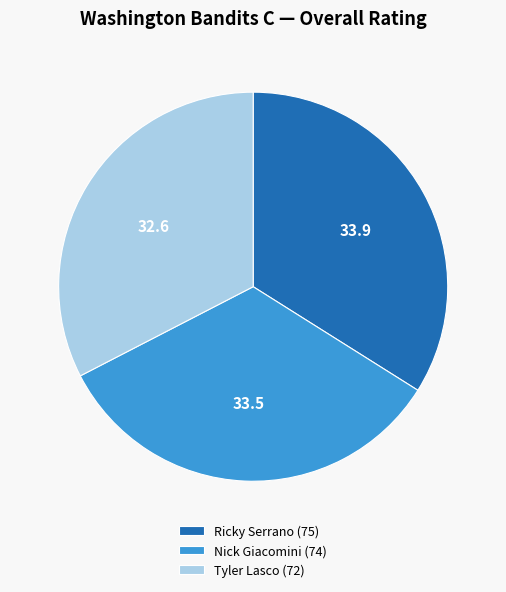

Is the sum of Ricky Serrano (75) and Nick Giacomini (74) greater than half?

Yes